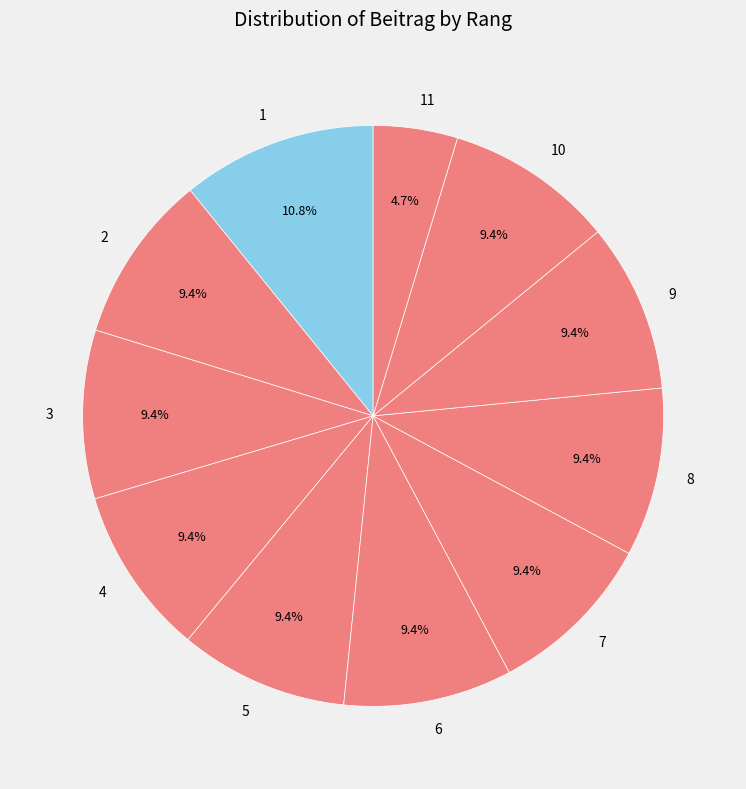

Does any single category account for the majority?

No